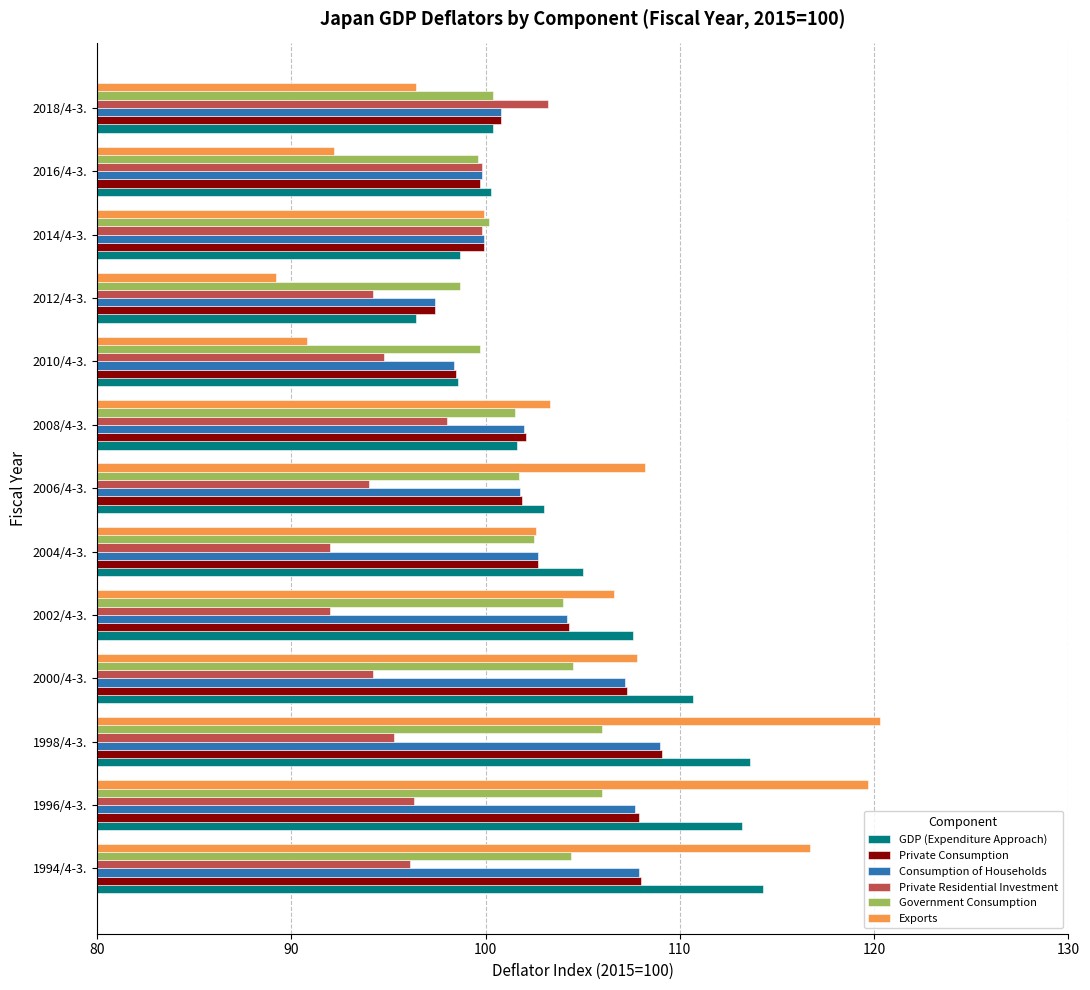

True or false: Government Consumption has a value of 101.5 at 2008/4-3..

True